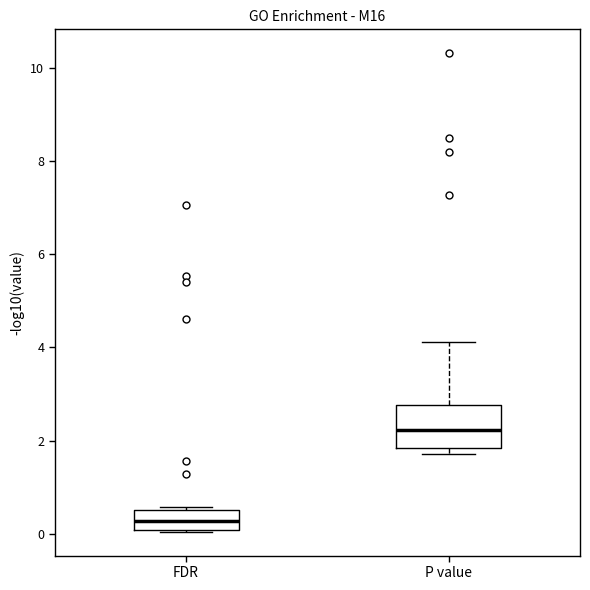

Reading left to right, read every box against the y-axis: the position of its median line, the range the box covers, and the ends of its whiskers. The values are not printed on the chart, so give them approximately, as read against the axis.

FDR: median 0.2, box 0.0 to 0.6, whiskers 0.0 to 0.6 (just above the box's upper edge)
P value: median 2.2, box 1.8 to 2.8, whiskers 1.8 (just below the box's lower edge) to 4.2